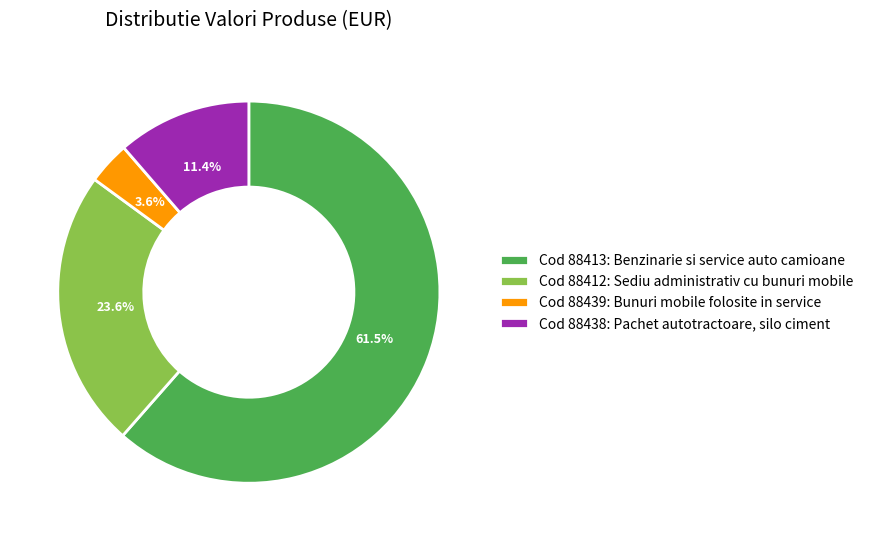

Which category has the biggest portion of the pie?

Cod 88413: Benzinarie si service auto camioane